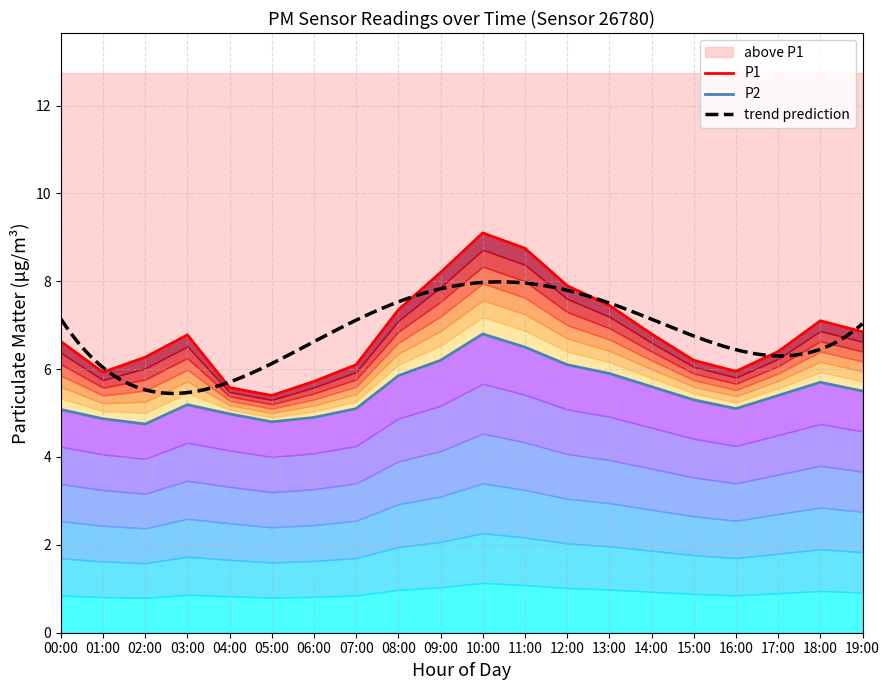

Reading left to right, transcribe all the data shown in this chart.

P1: 00:00=6.6	01:00=5.9	02:00=6.3	03:00=6.8	04:00=5.6	05:00=5.4	06:00=5.7	07:00=6.1	08:00=7.3	09:00=8.2	10:00=9.1	11:00=8.8	12:00=7.9	13:00=7.5	14:00=6.8	15:00=6.2	16:00=6.0	17:00=6.4	18:00=7.1	19:00=6.8
P2: 00:00=5.1	01:00=4.9	02:00=4.8	03:00=5.2	04:00=5.0	05:00=4.8	06:00=4.9	07:00=5.1	08:00=5.8	09:00=6.2	10:00=6.8	11:00=6.5	12:00=6.1	13:00=5.9	14:00=5.6	15:00=5.3	16:00=5.1	17:00=5.4	18:00=5.7	19:00=5.5